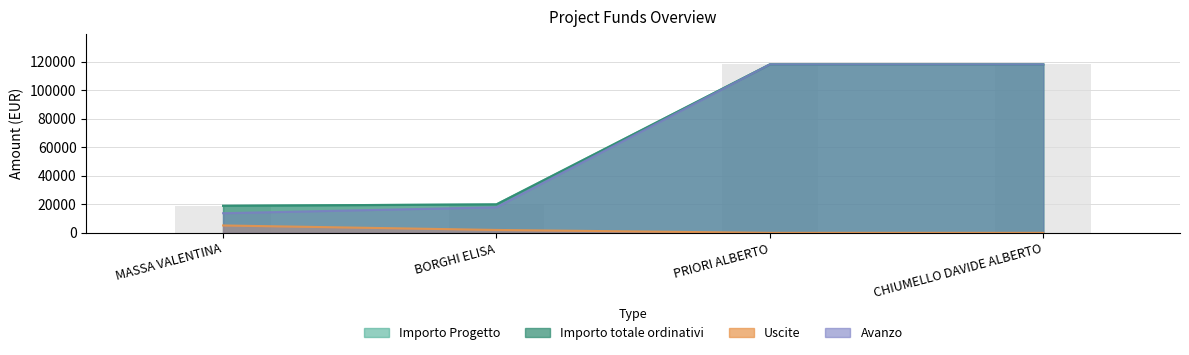

What is the label of the 4th bar from the left?

CHIUMELLO DAVIDE ALBERTO